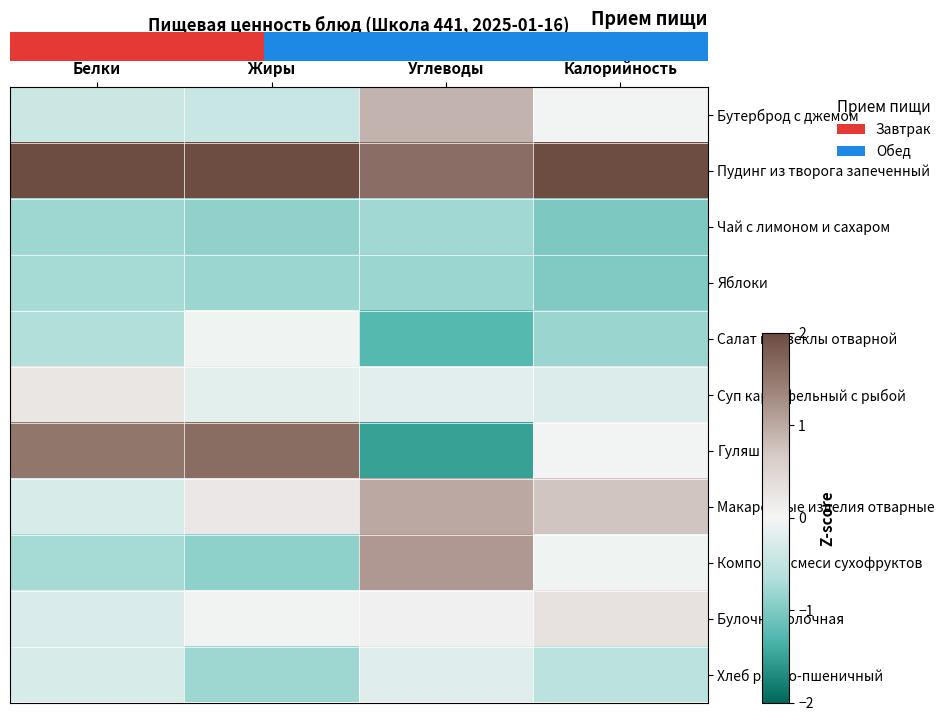

The Суп картофельный с рыбой series shows -0.2 at Калорийность. True or false?

True